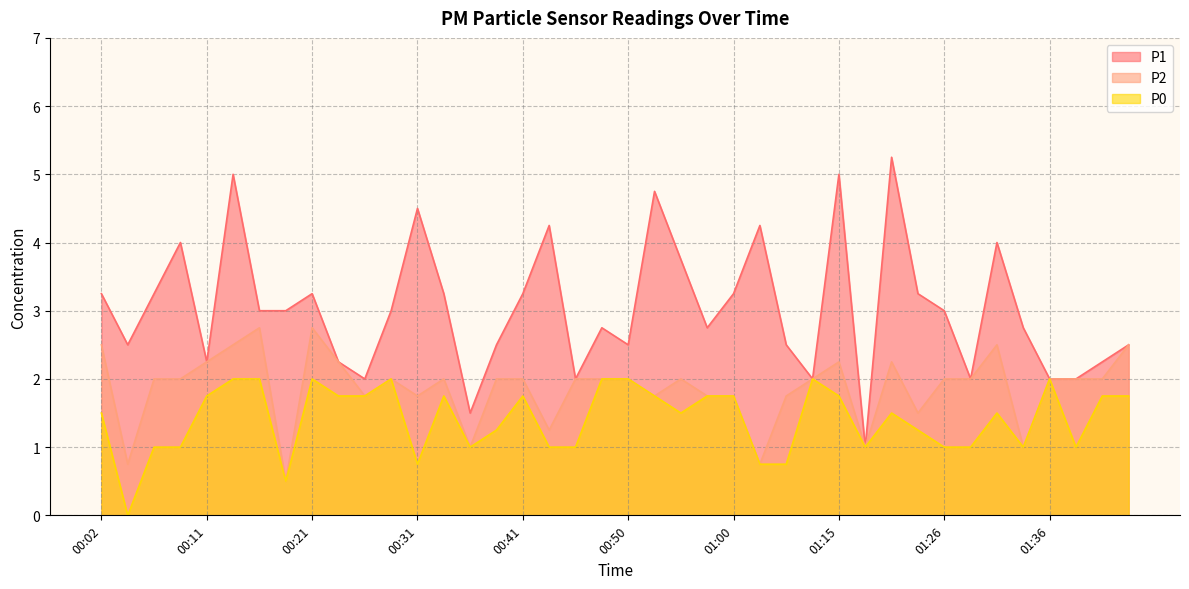

The value of P0 at 00:23 is 1.8. True or false?

True